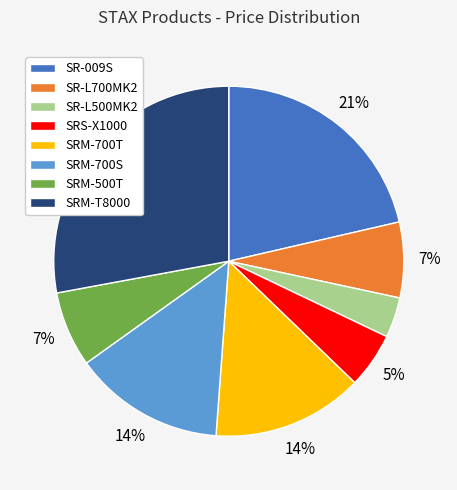

Approximately how many times larger is the value at SRS-X1000 compared to SRM-700T?

0.4